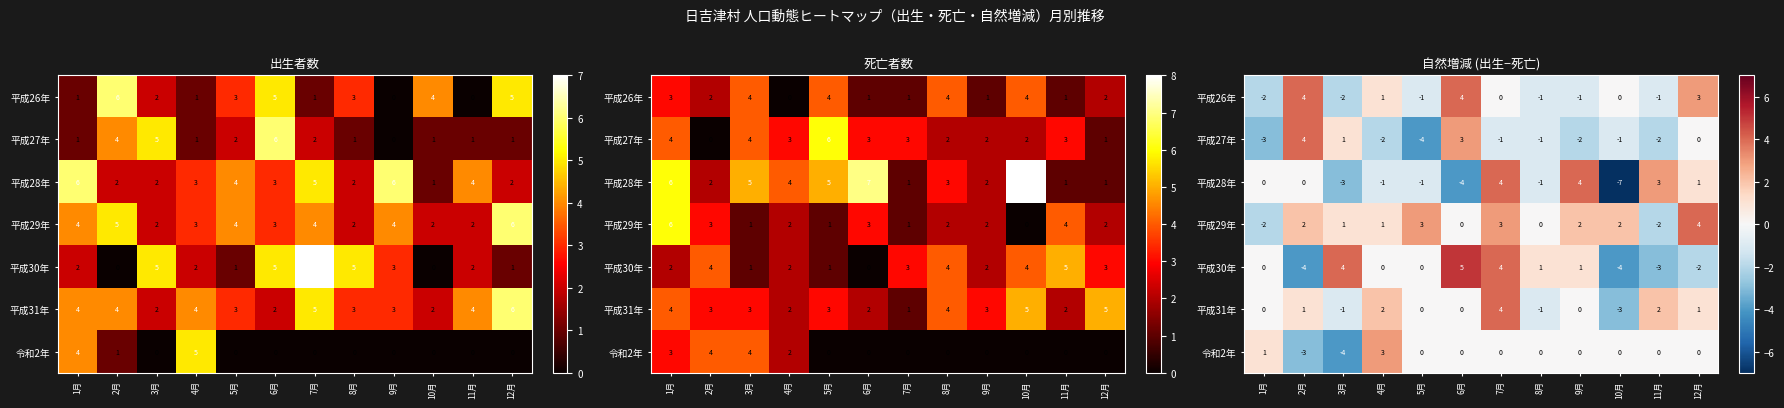

Read the 平成29年 value at 4月.

1